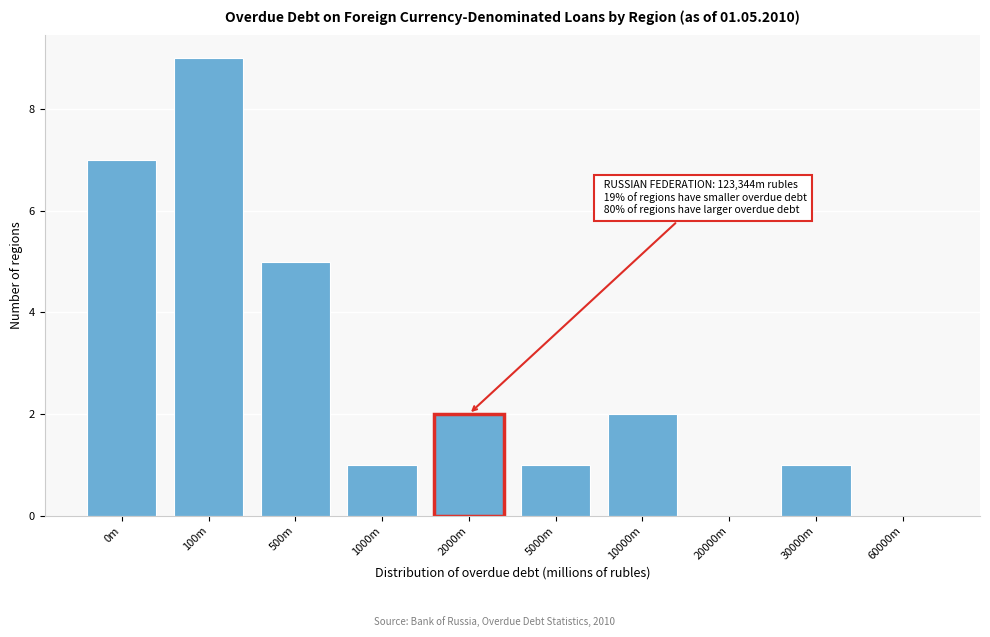

Reading right to left, what are all the values shown in this chart?

60000m=0	30000m=1	20000m=0	10000m=2	5000m=1	2000m=2	1000m=1	500m=5	100m=9	0m=7